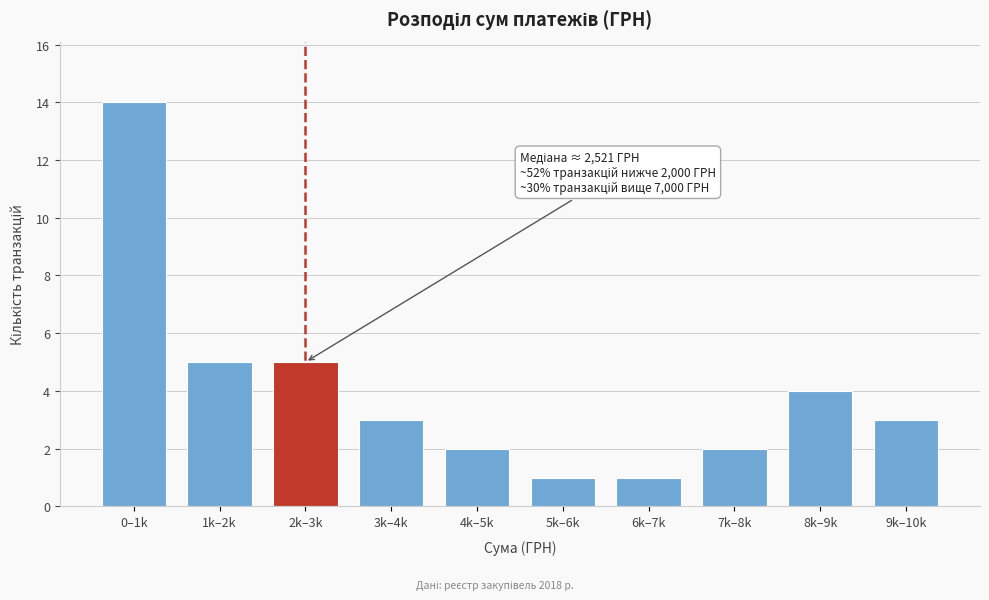

Reading left to right, what are all the values shown in this chart?

0–1k=14	1k–2k=5	2k–3k=5	3k–4k=3	4k–5k=2	5k–6k=1	6k–7k=1	7k–8k=2	8k–9k=4	9k–10k=3